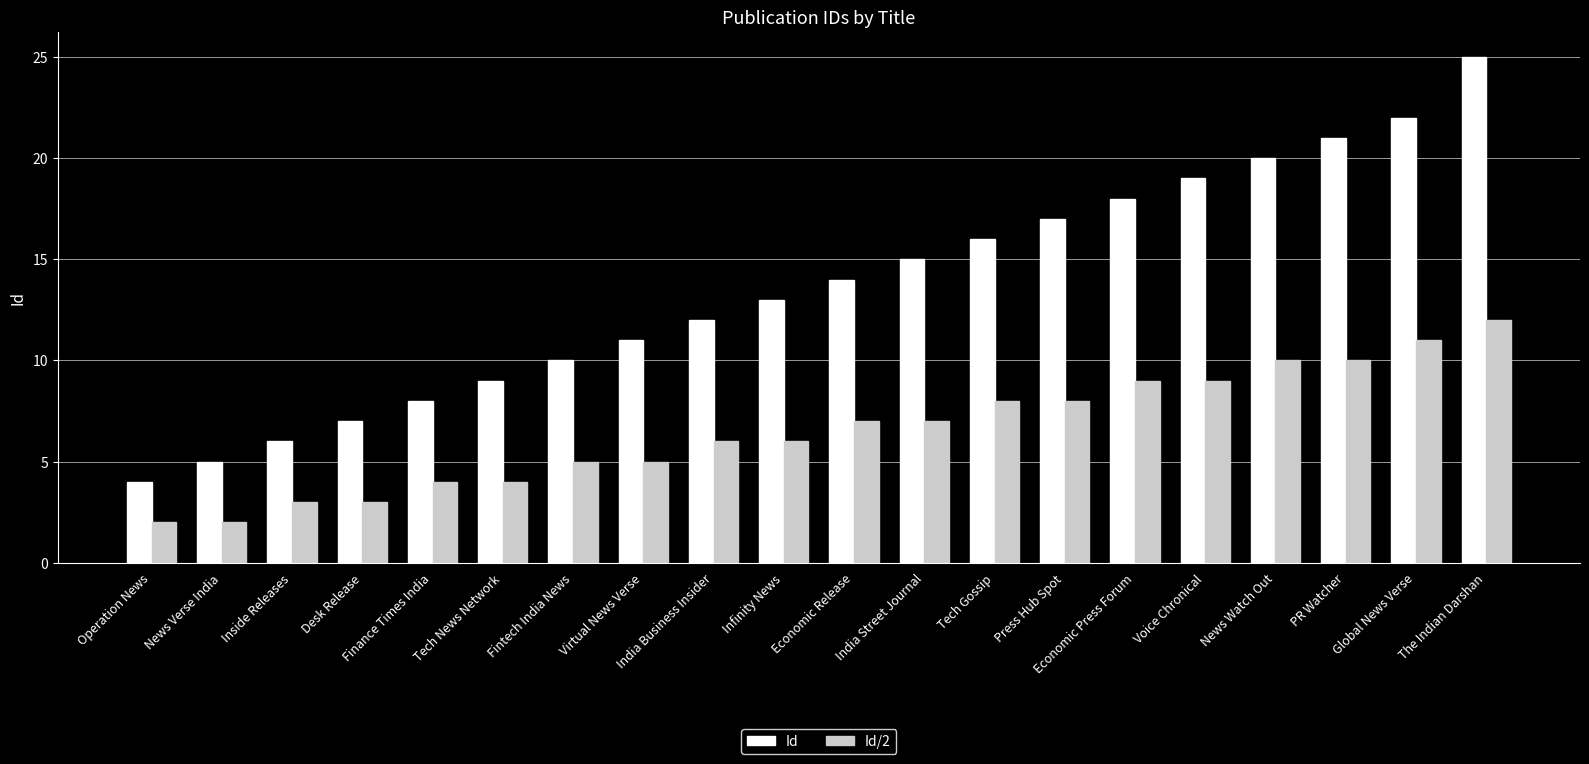

The Id series shows 13 at The Indian Darshan. True or false?

False